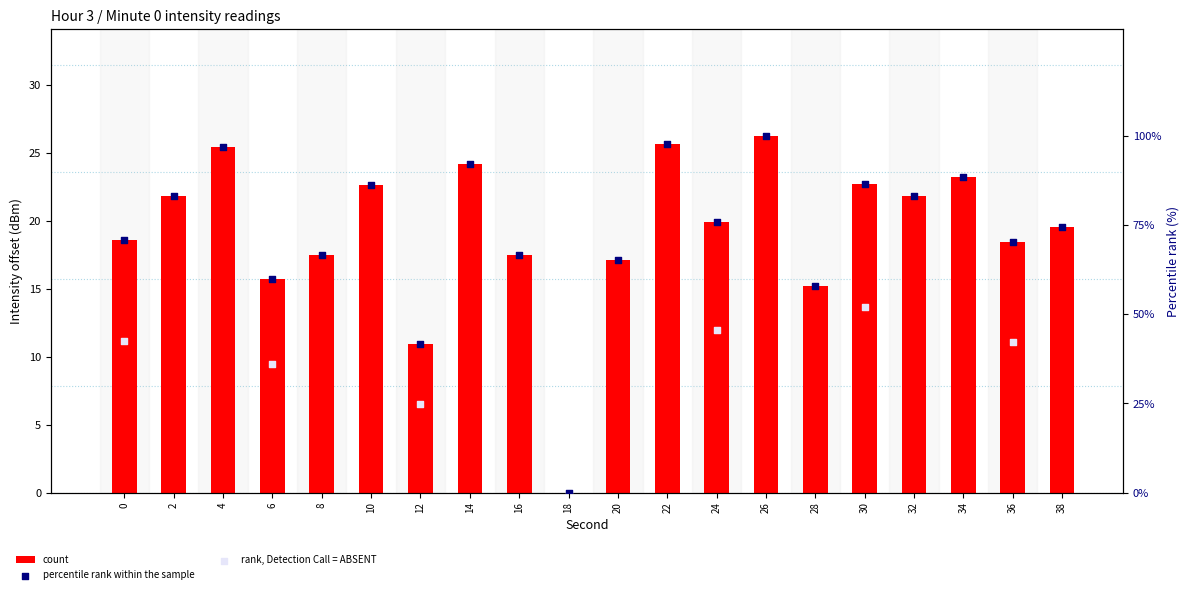

What is the change in value from 0 to 22?

+7.1